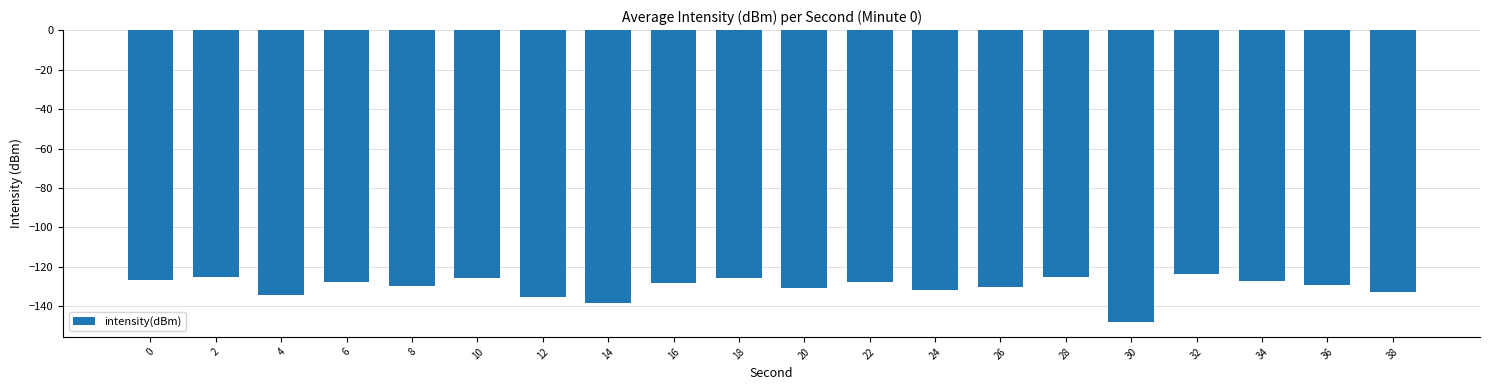

What is the difference between the values at 36 and 16?

1.1